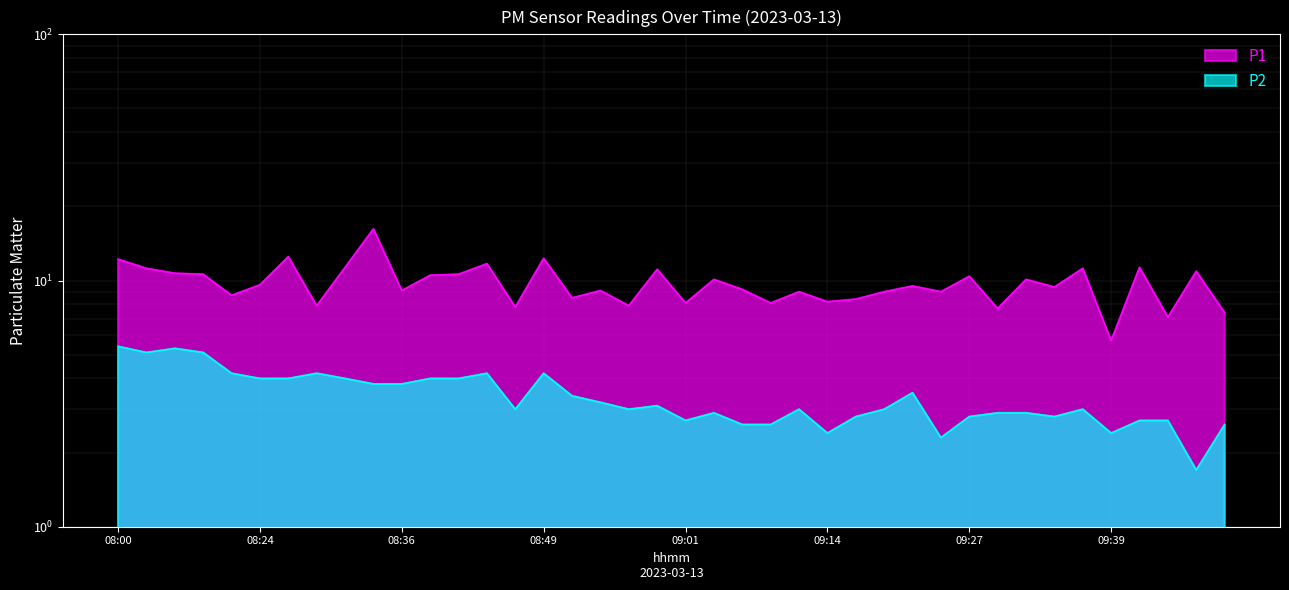

What is the label of the 22nd point from the left?

09:04